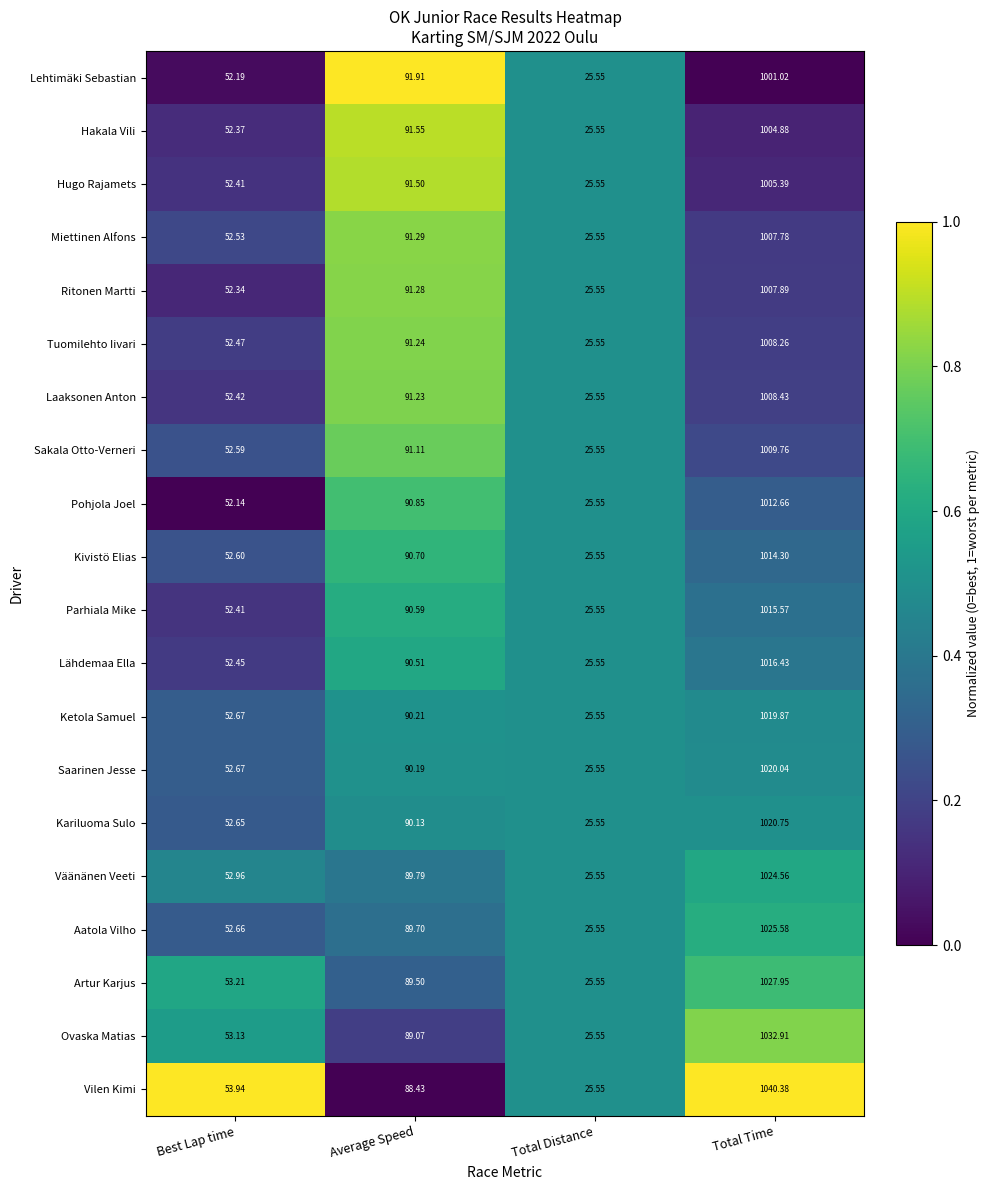

What is the spread (max minus min) of values at Total Time?

39.4